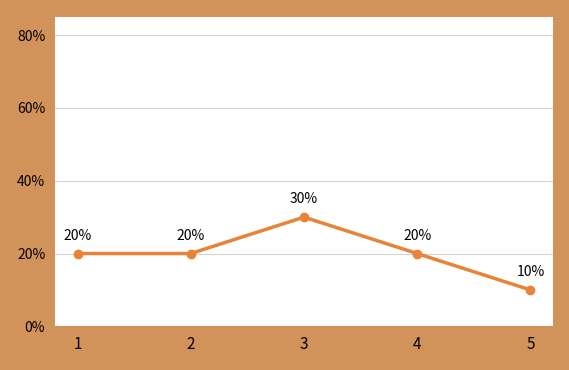

Read the value at 4.

0.2